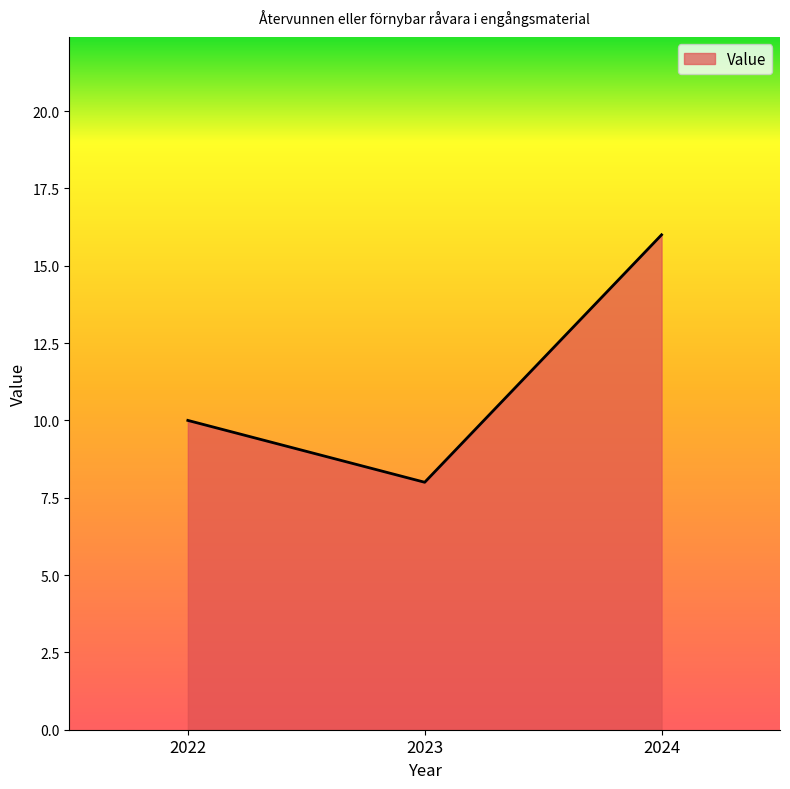

Read the value at 2023.

8